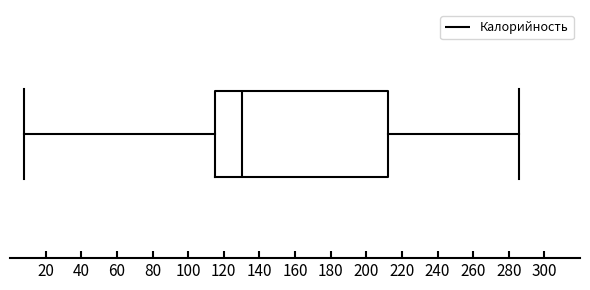

Where is the right edge of the box on the x-axis? The values are not printed on the chart, so give them approximately, as read against the axis.

212